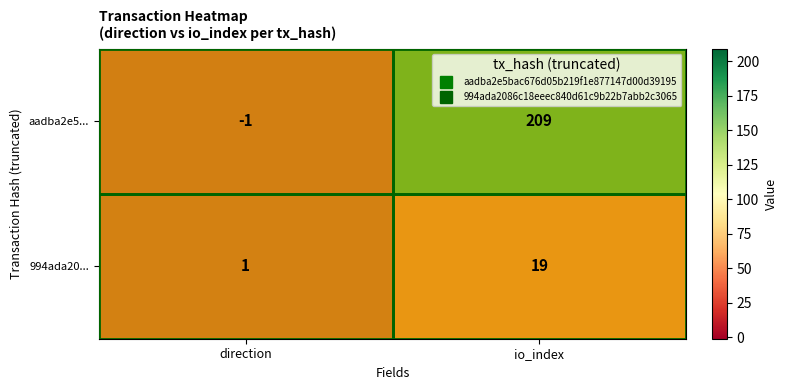

At which label does 994ada20... reach its peak?

io_index